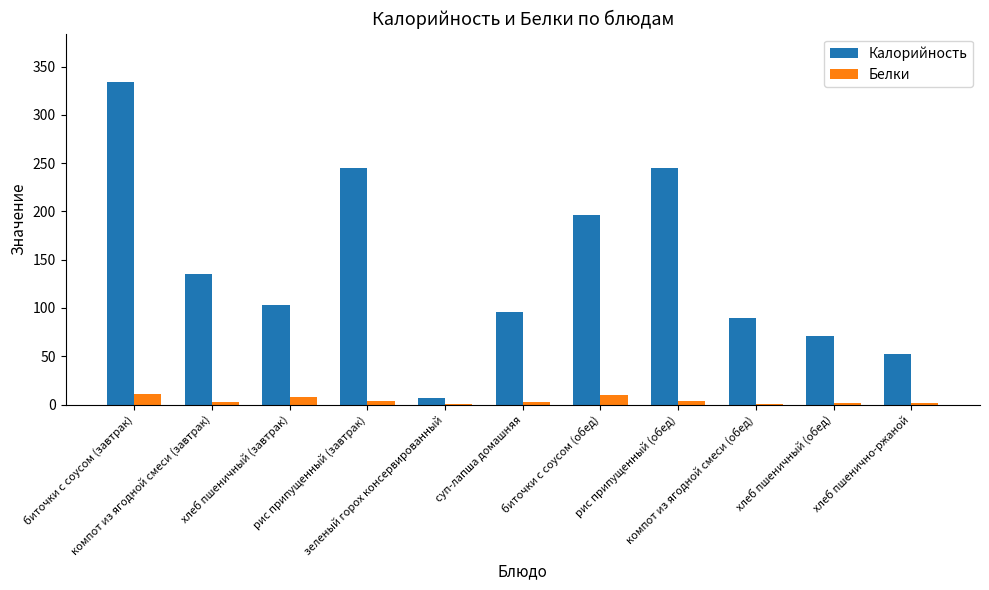

Which series has the largest total across all categories?

Калорийность